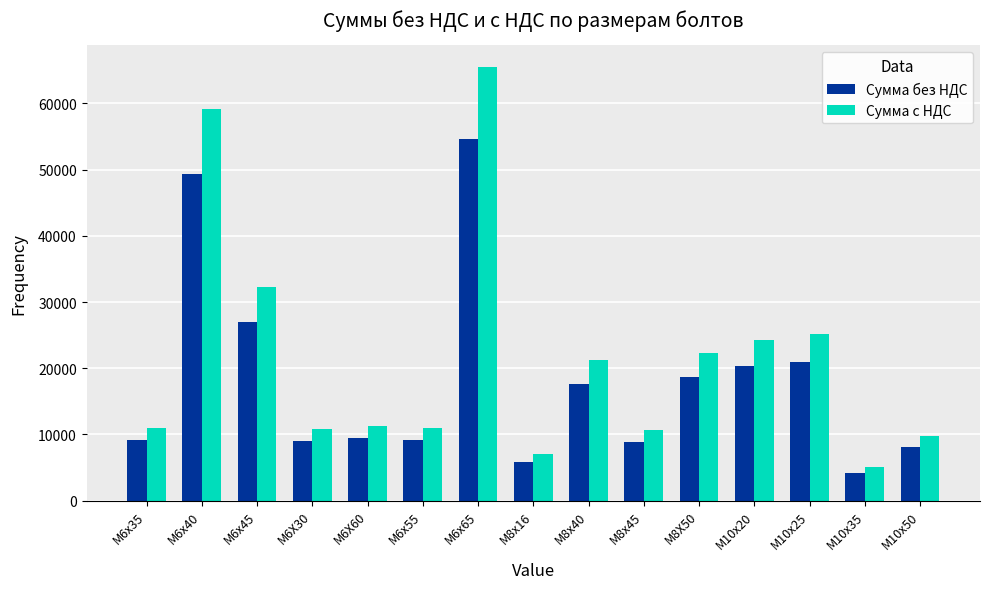

List the series in order of their peak value, lowest first.

Сумма без НДС, Сумма с НДС